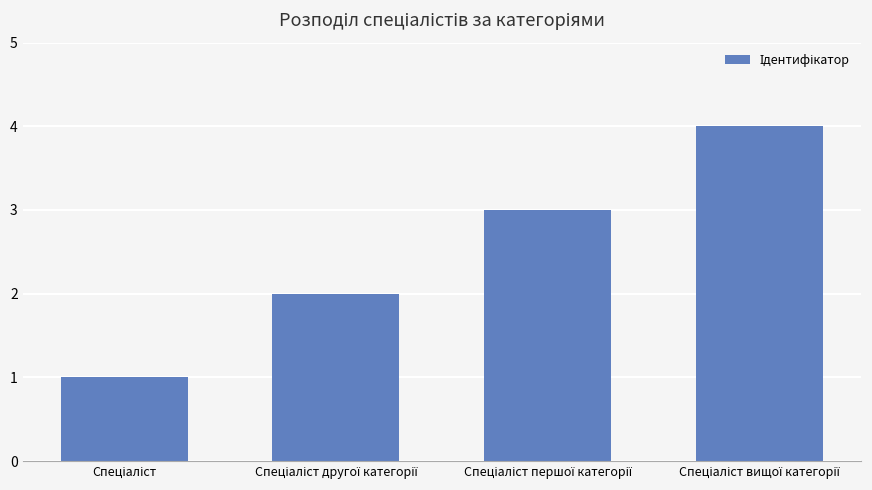

What is the greatest value displayed?

4